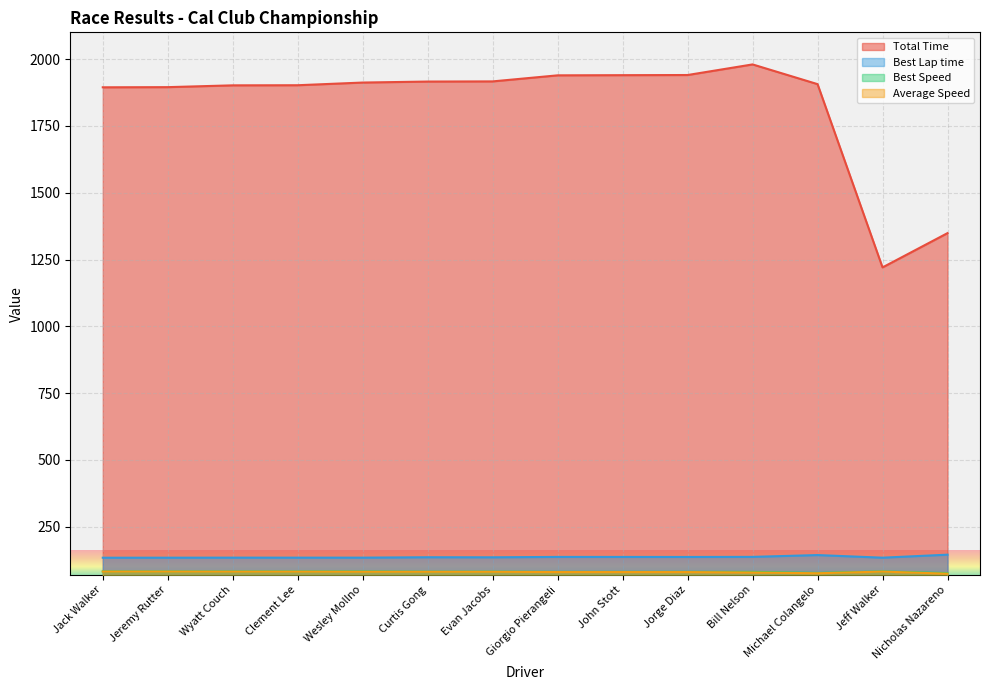

What is the label of the 7th point from the right?

Giorgio Pierangeli